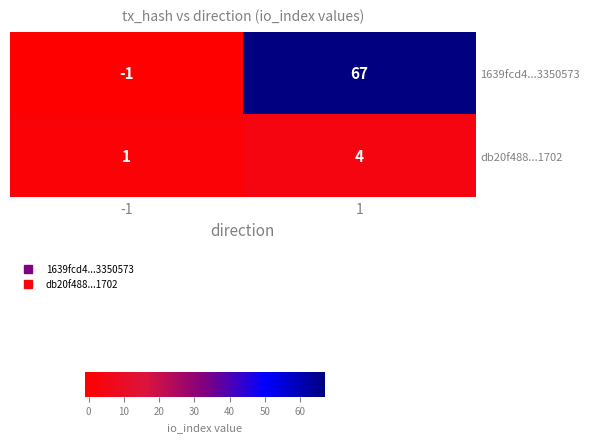

Which category has the highest value across all series?

1